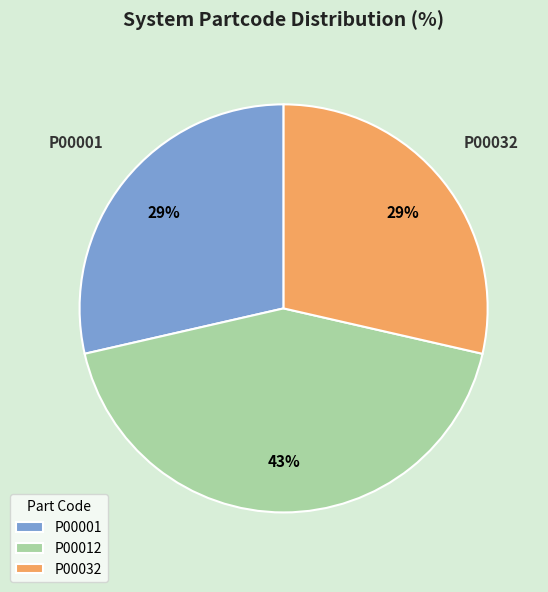

To the nearest percent, what percentage of the pie is P00001?

29%